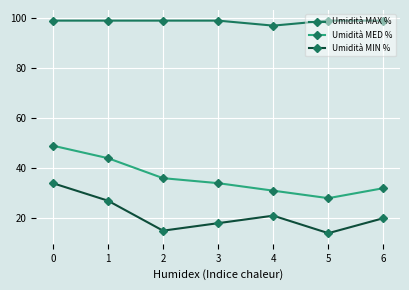

List the series in order of their overall mean, lowest first.

Umidità MIN %, Umidità MED %, Umidità MAX %